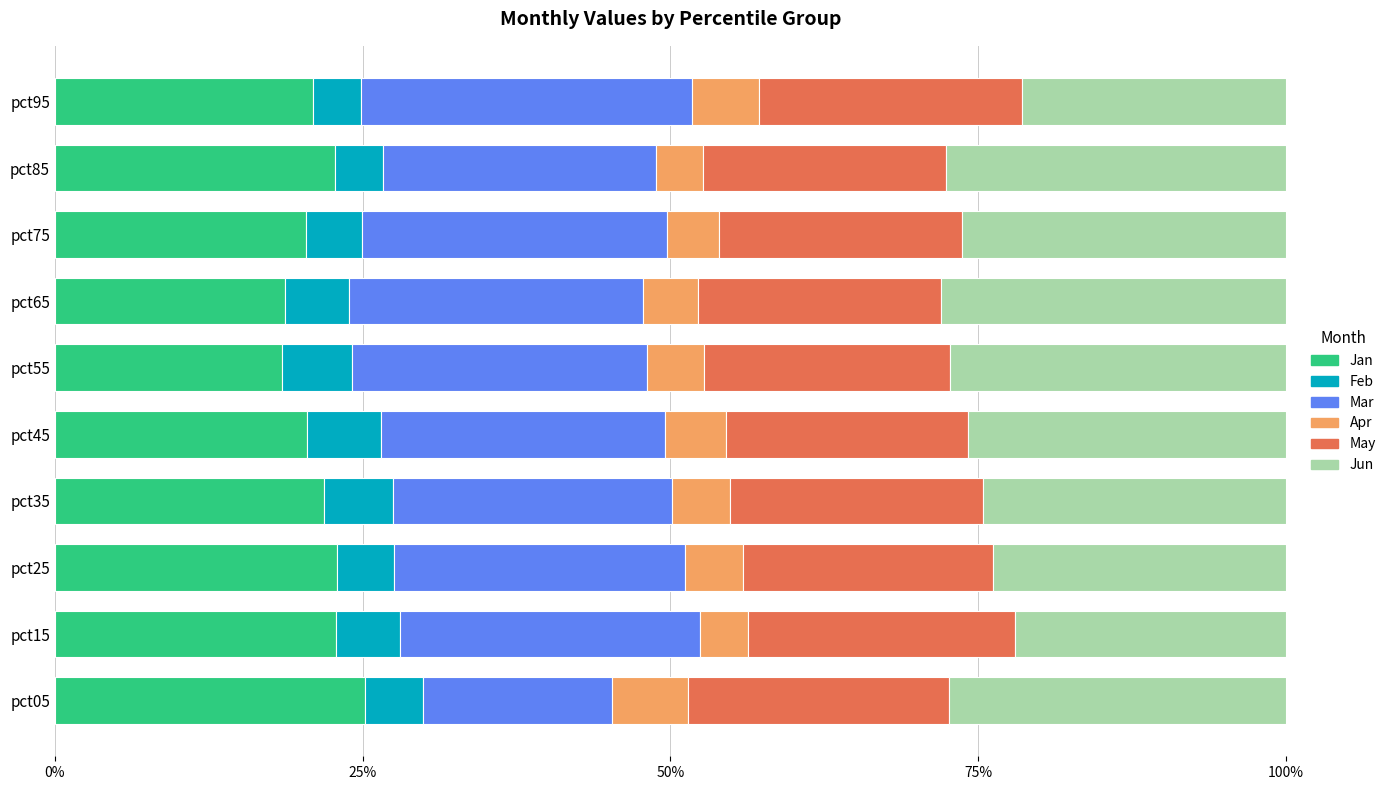

What are all the series names shown in the legend?

Jan, Feb, Mar, Apr, May, Jun